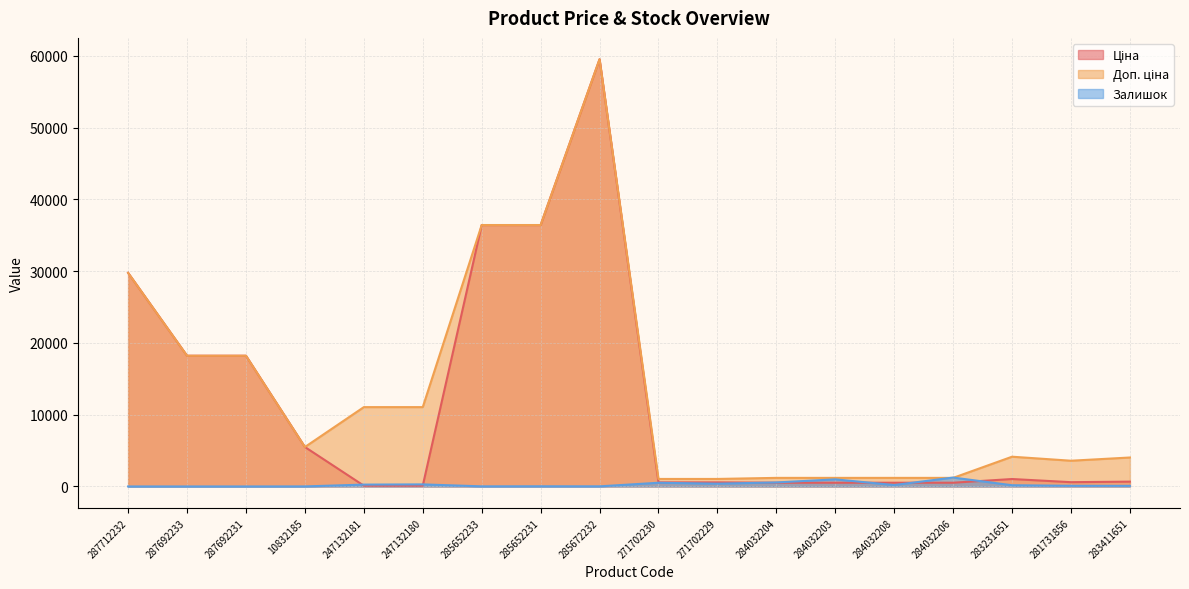

True or false: Доп. ціна and Залишок cross at least once.

True